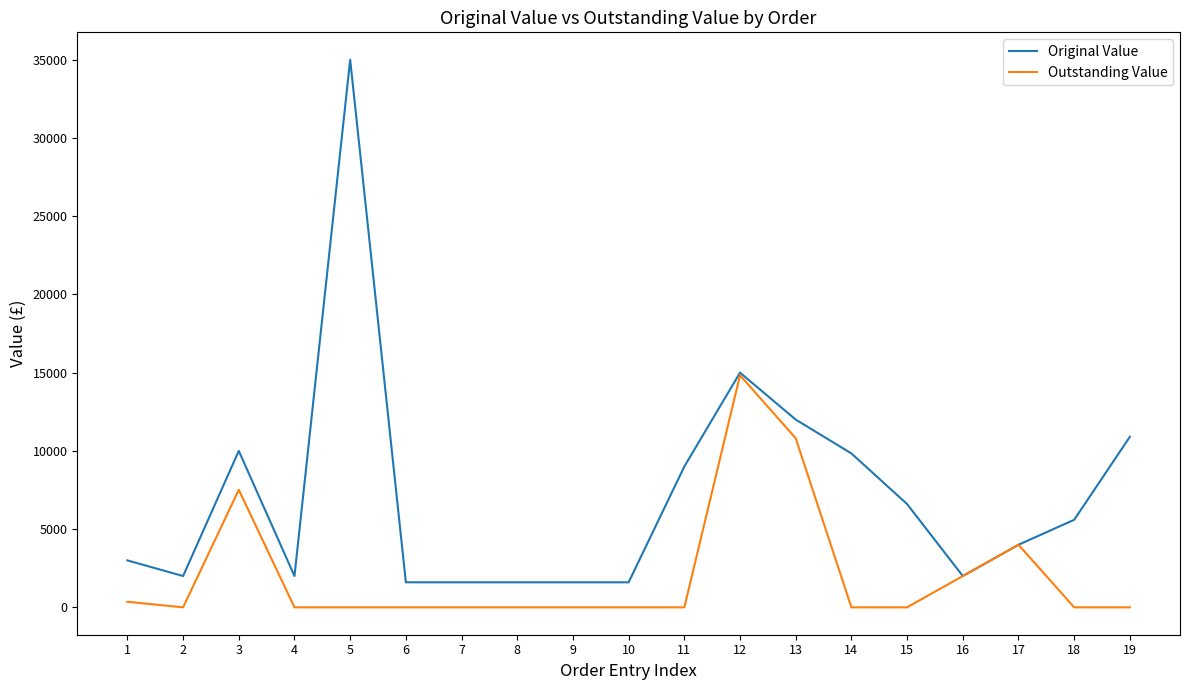

True or false: Outstanding Value has more than 1 interior local peaks.

True